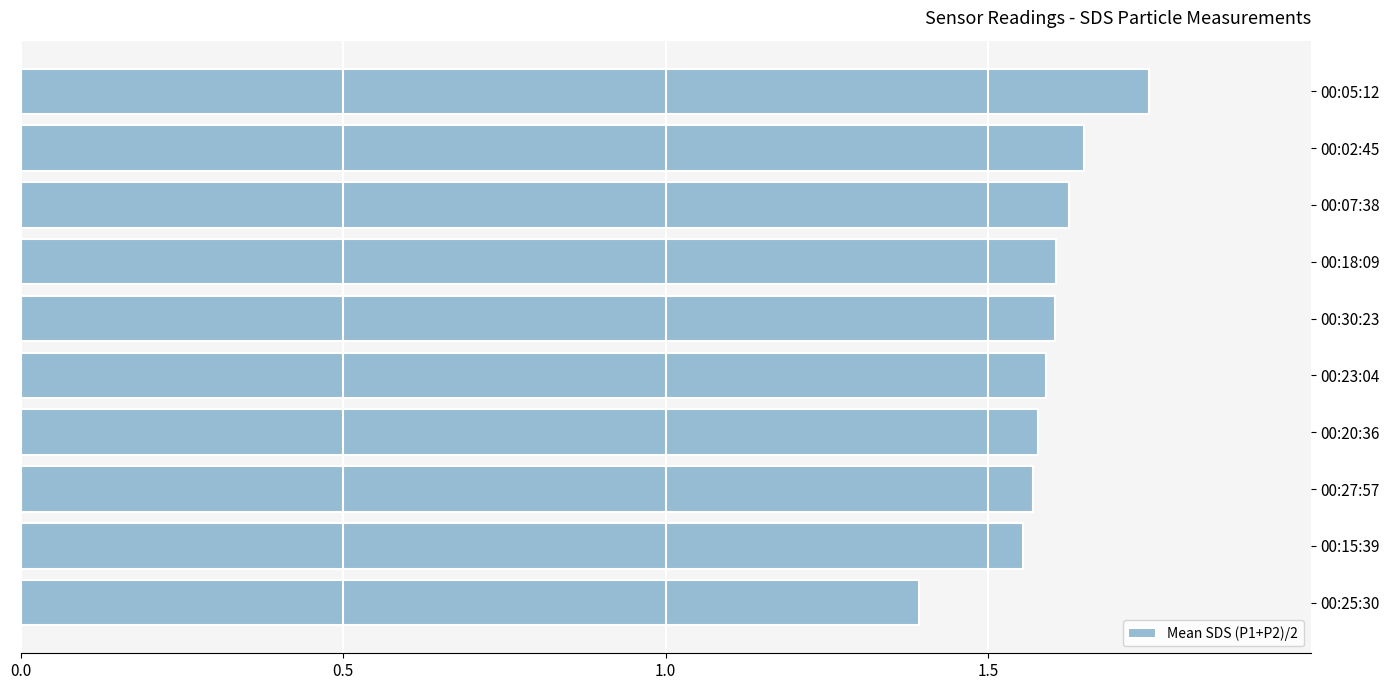

Which category has the lowest value across all series?

00:25:30